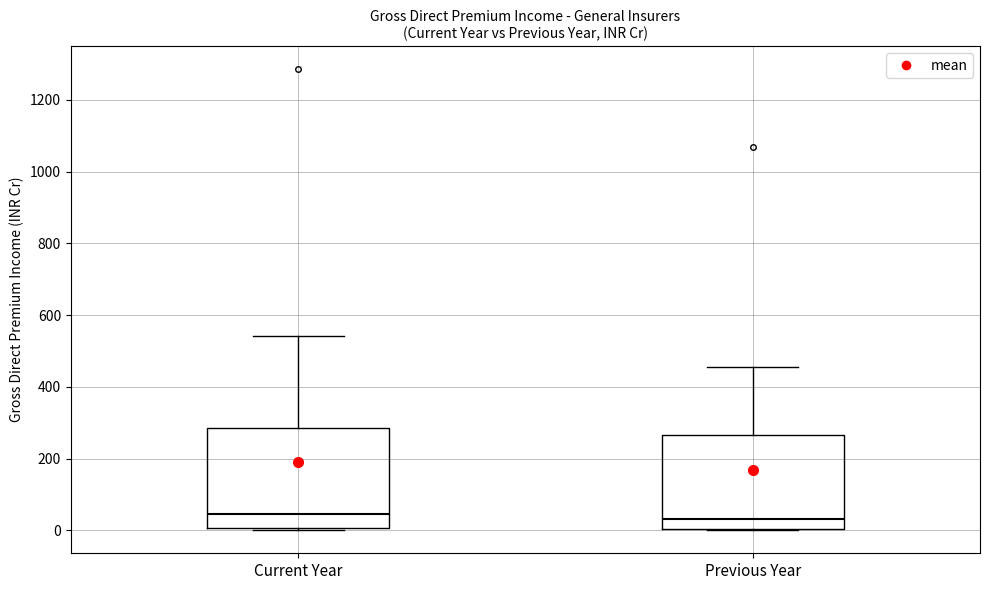

Where does the upper whisker of the box for Previous Year end on the y-axis? The values are not printed on the chart, so give them approximately, as read against the axis.

460